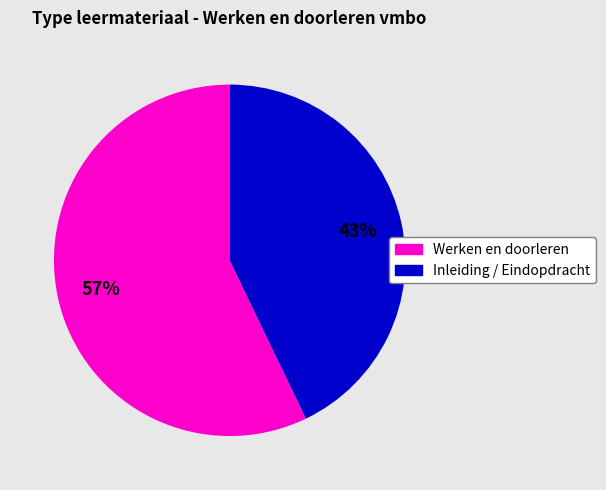

Is there any slice that represents more than half of the pie?

Yes